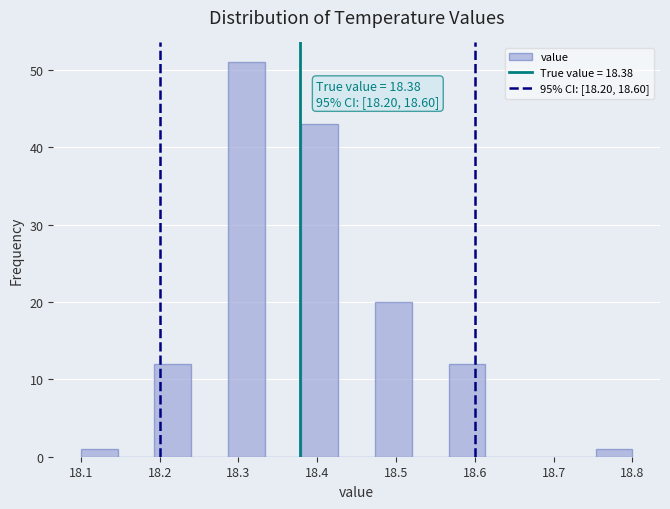

Which range on the x-axis has the tallest bar?

18.29 to 18.33